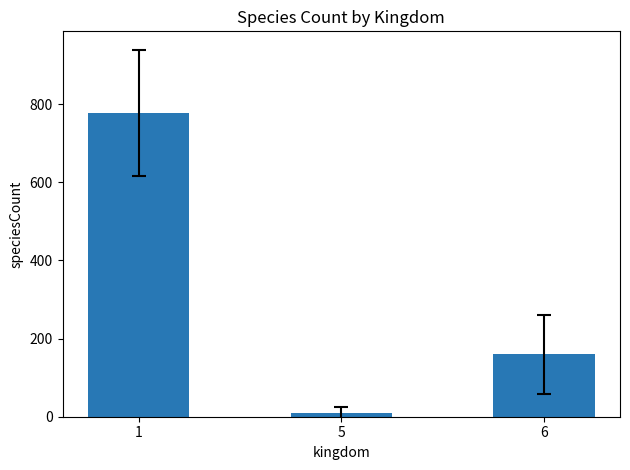

How many bars are there in total?

3